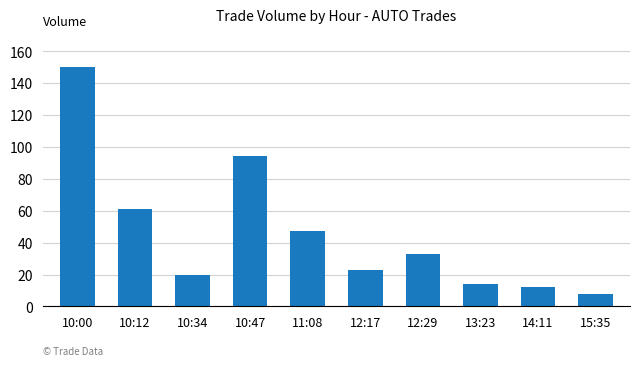

Does the chart contain any negative values?

No